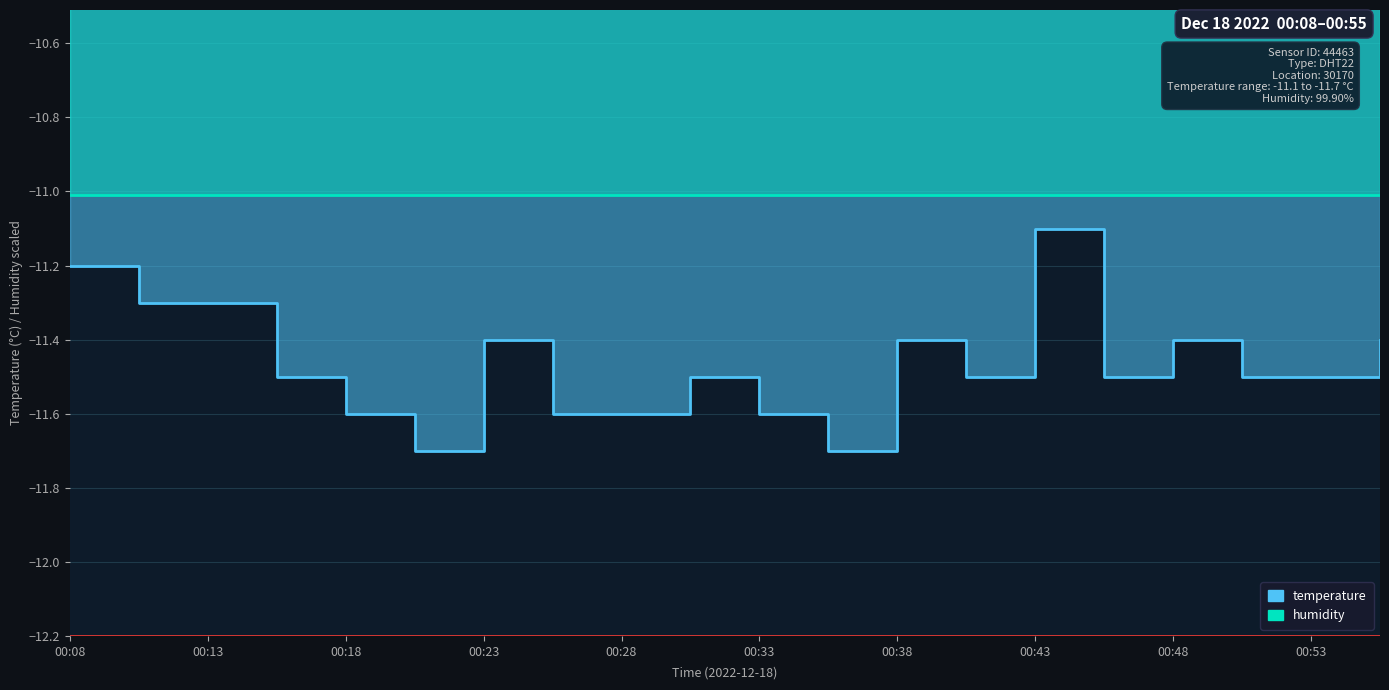

True or false: the data shows -11.3 at 00:13.

True